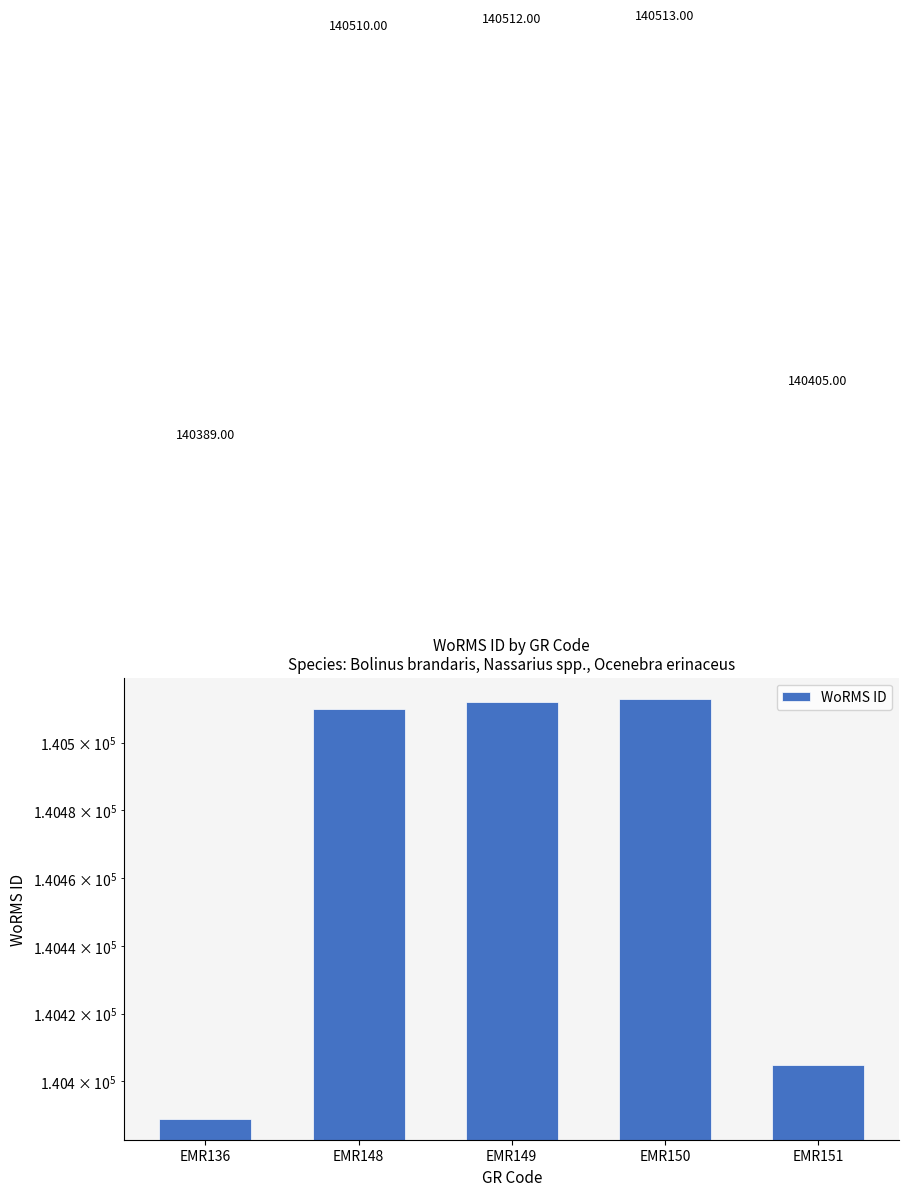

How many bars are there in total?

5